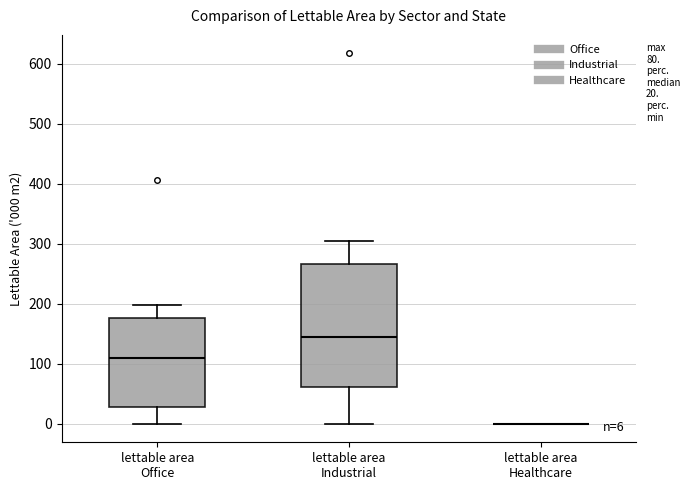

Which box is the tallest, from its lower edge to its upper edge?

lettable area Industrial